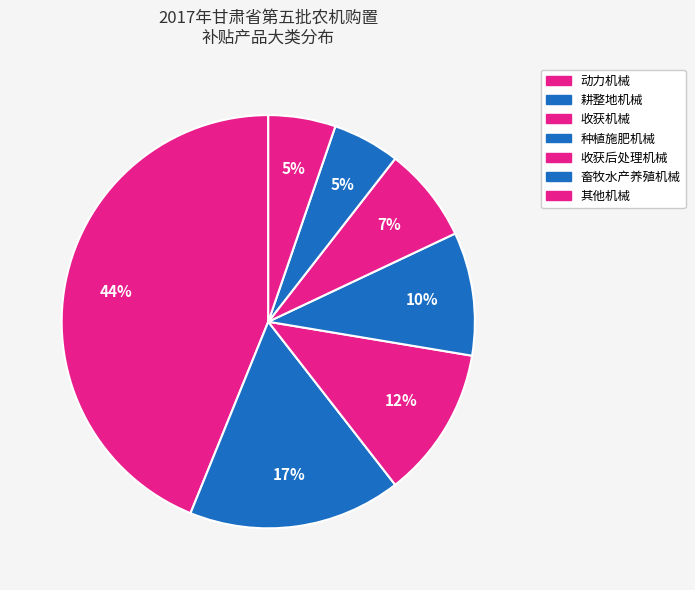

Which slice is the largest?

动力机械